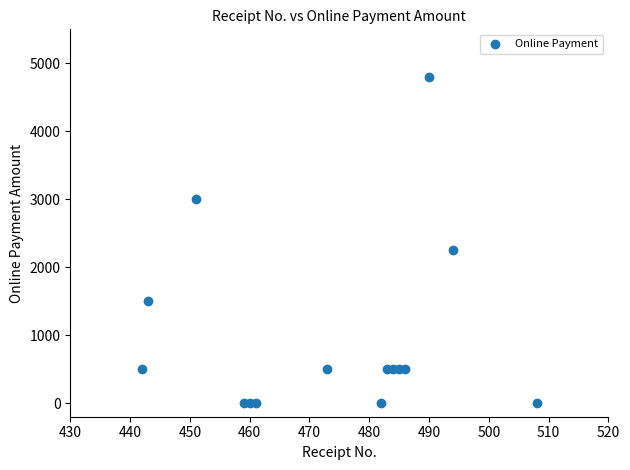

What is the range of X values (max minus min)?

66